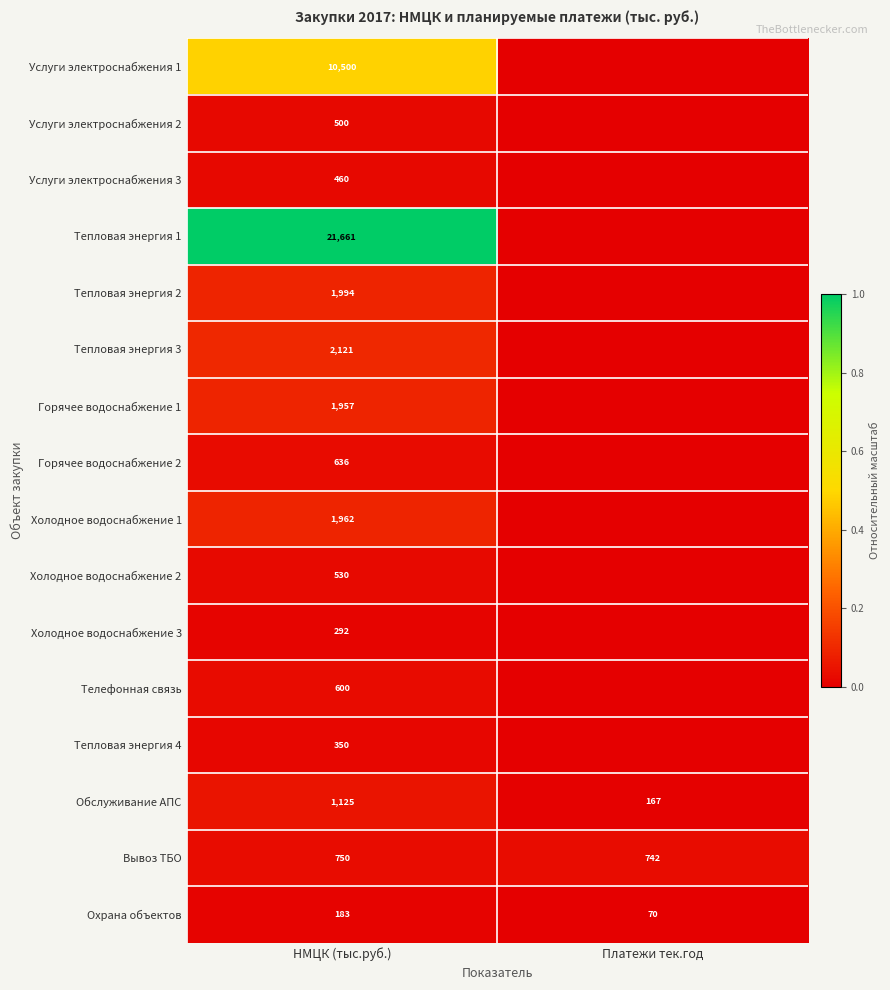

What is the difference between the highest and lowest values at НМЦК (тыс.руб.)?

21478